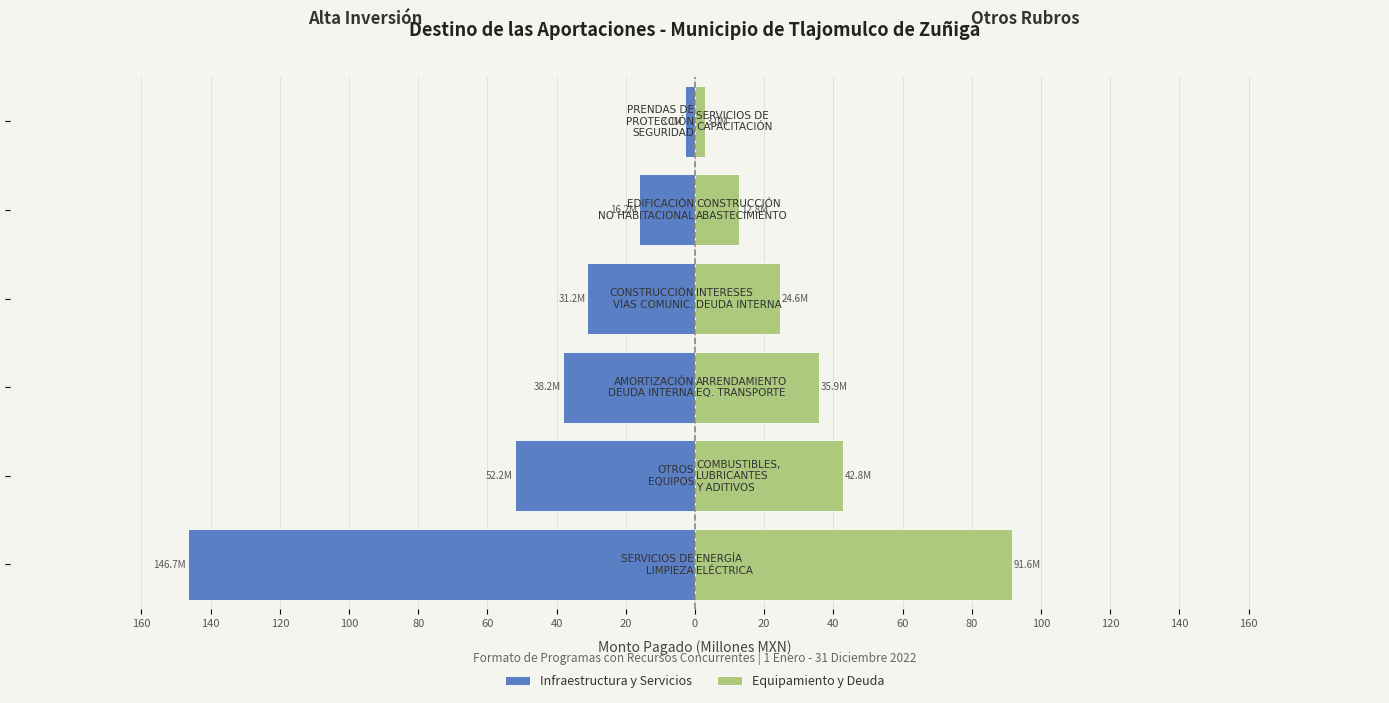

Which has a higher value, 120 or 100?

100